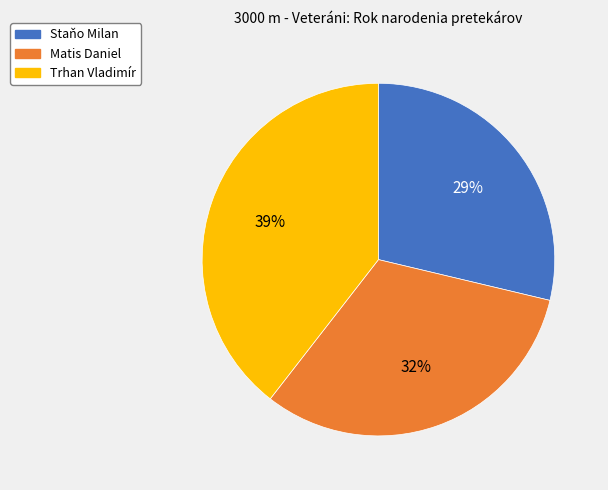

To the nearest percent, what percentage of the pie is Staňo Milan?

29%